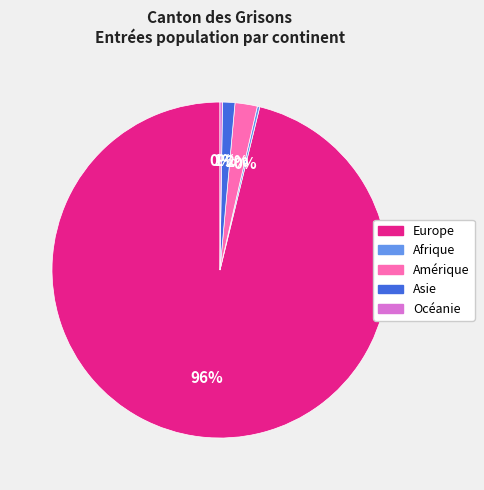

Does Europe account for over 50% of the chart?

Yes